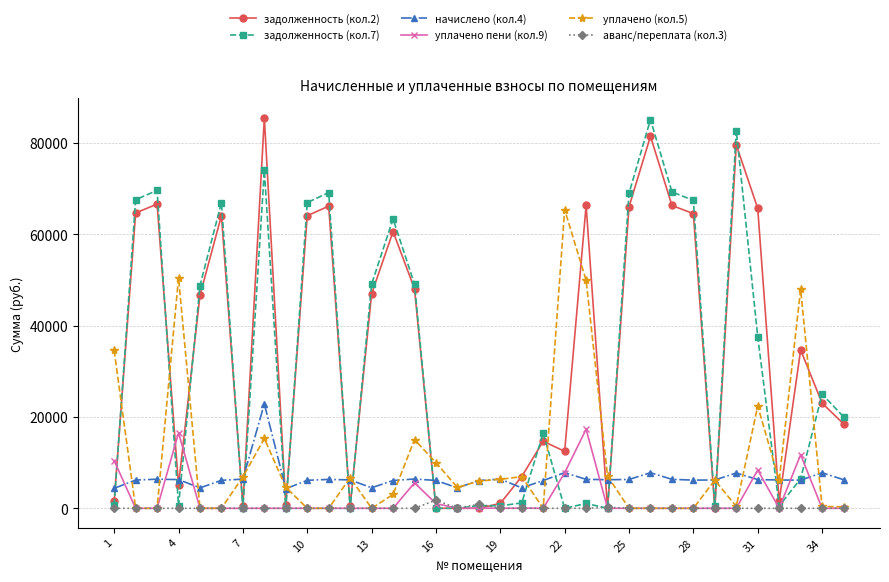

What is the greatest value displayed?

85494.1